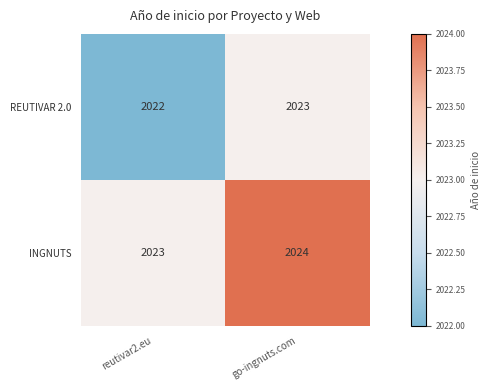

How many values in the REUTIVAR 2.0 series are below 2023?

1